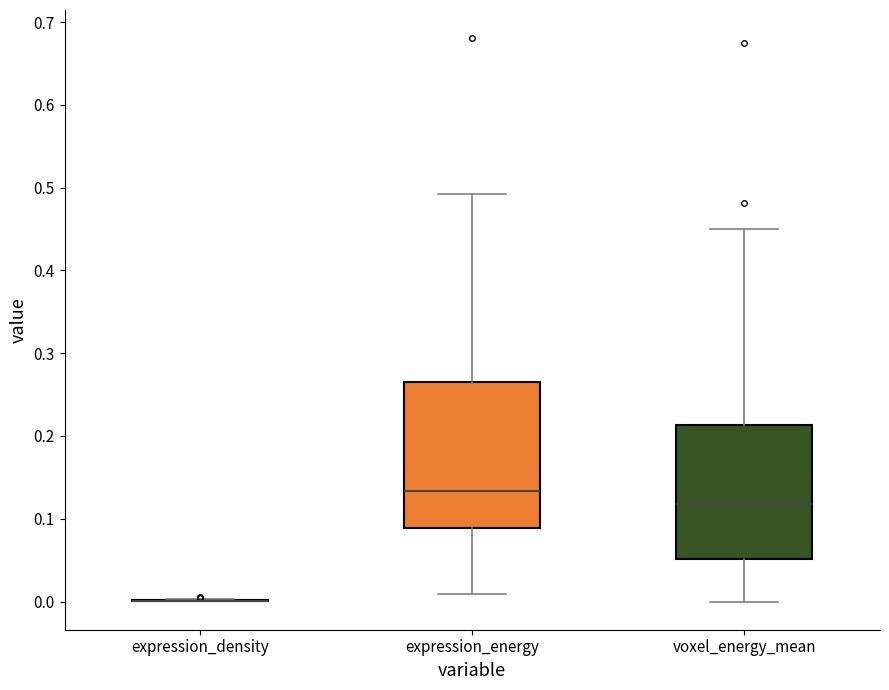

Comparing the boxes themselves (not the whiskers), which one is the tallest?

expression_energy